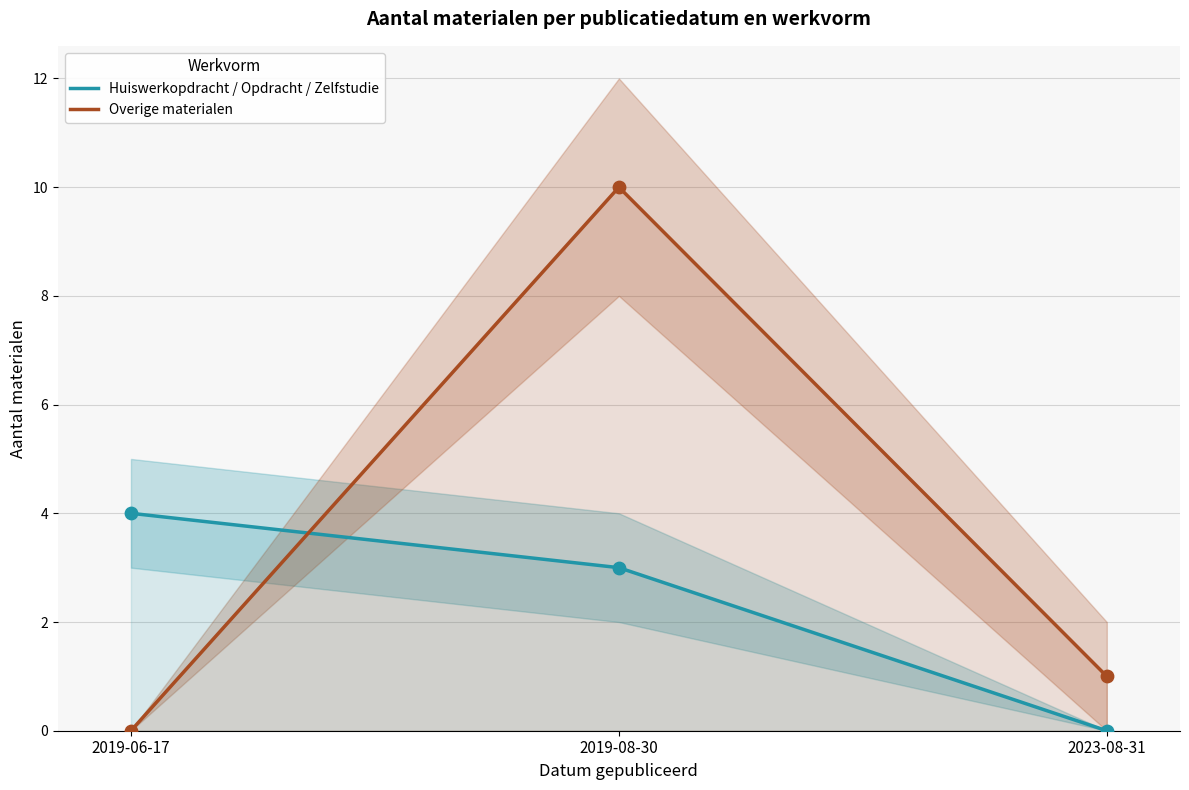

Which series has the largest Y range (max minus min)?

Overige materialen